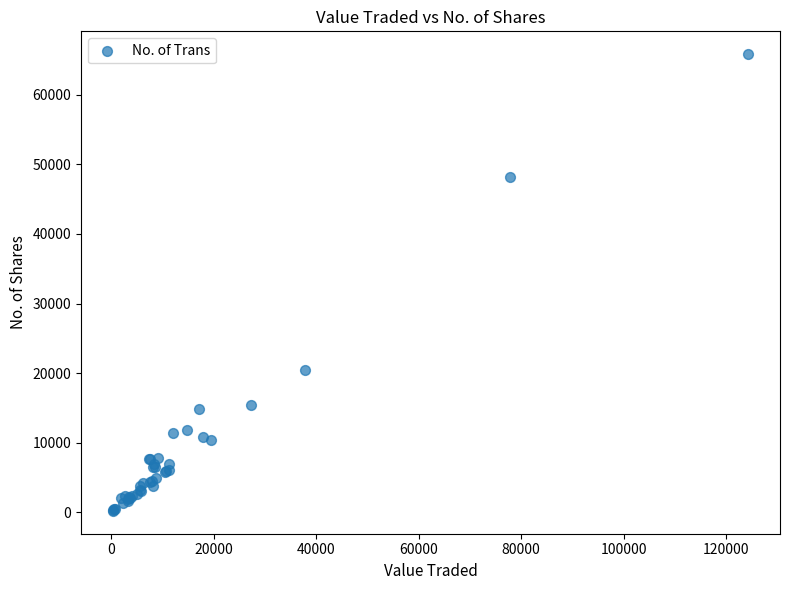

What Y value in the scatter plot is closest to 33017?

20486